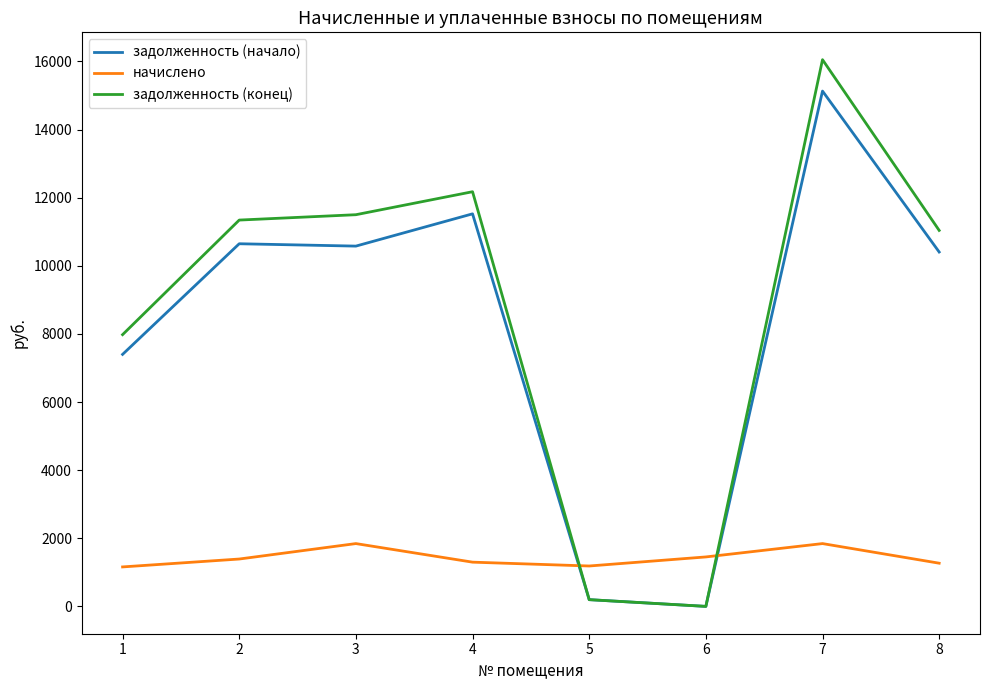

At which label does начислено first exceed 1390?

2